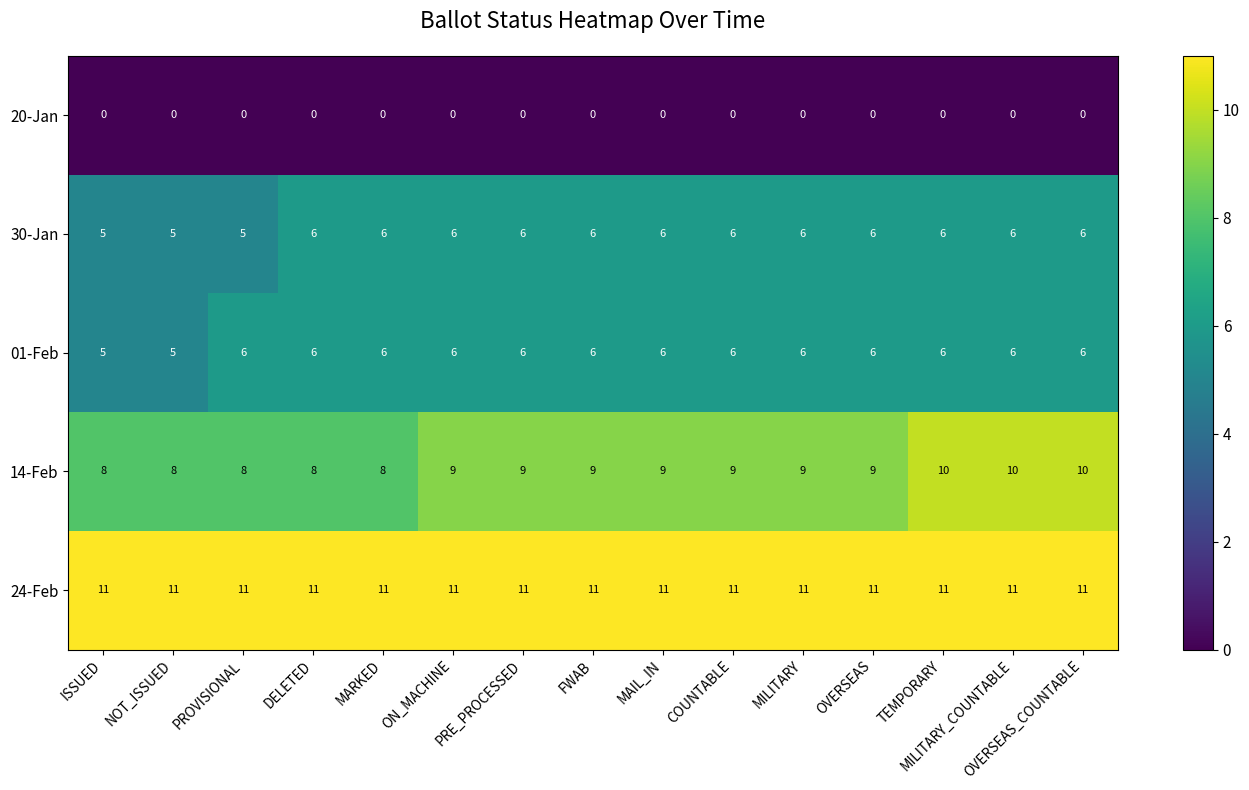

What is the difference between the highest and lowest values at ON_MACHINE?

11